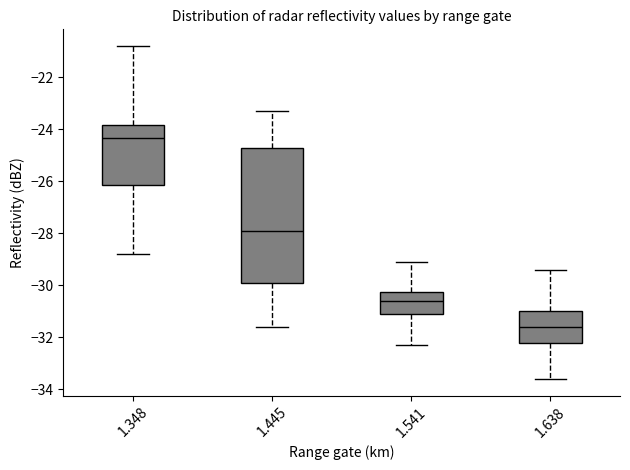

Reading left to right, read every box against the y-axis: the position of its median line, the range the box covers, and the ends of its whiskers. The values are not printed on the chart, so give them approximately, as read against the axis.

1.348: median -24.4, box -26.2 to -23.8, whiskers -28.8 to -20.8
1.445: median -27.8, box -29.8 to -24.8, whiskers -31.6 to -23.2
1.541: median -30.6, box -31.0 to -30.2, whiskers -32.2 to -29.0
1.638: median -31.6, box -32.2 to -31.0, whiskers -33.6 to -29.4